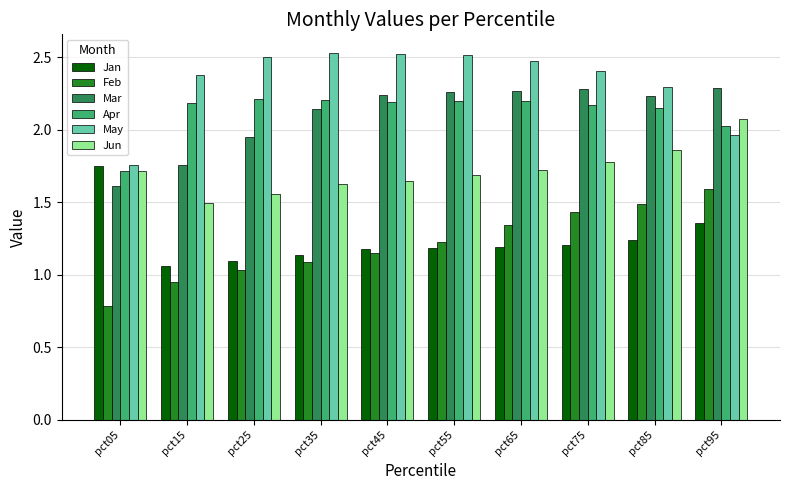

How many bars are there in each group?

6